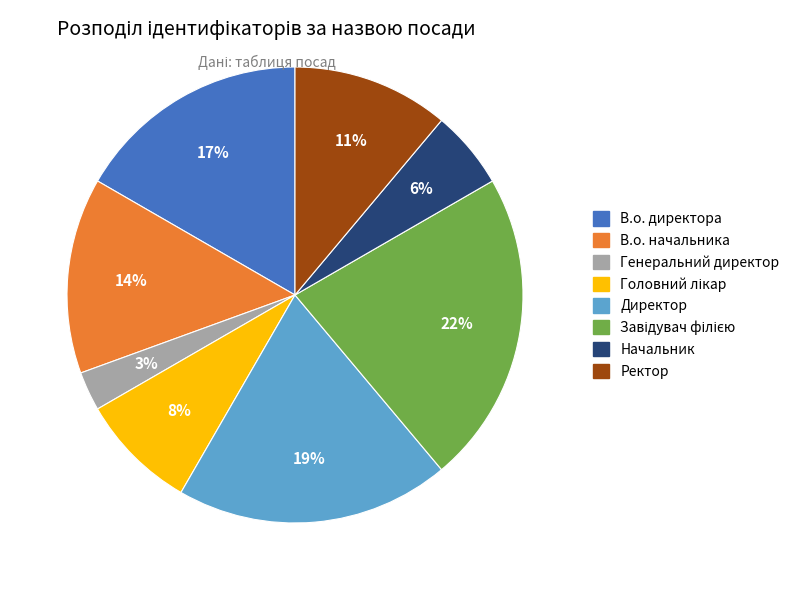

To the nearest percent, what is the average slice percentage?

12%